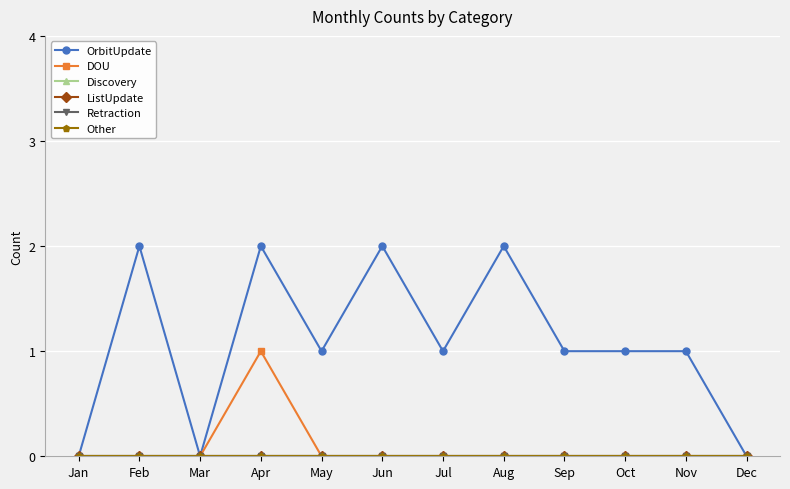

What is the difference between the maximum and minimum values in the OrbitUpdate series?

2